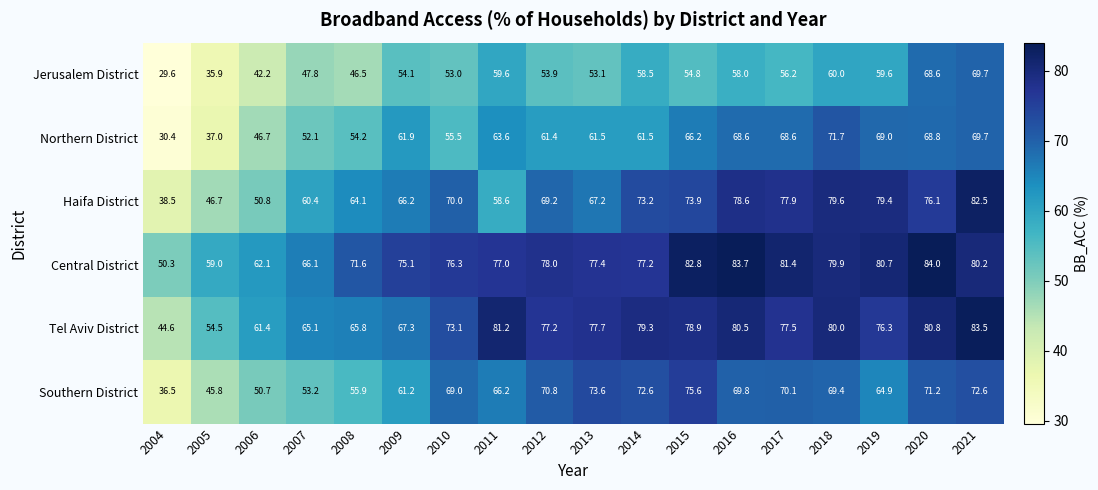

What is the difference between the maximum and minimum values in the Haifa District series?

44.0